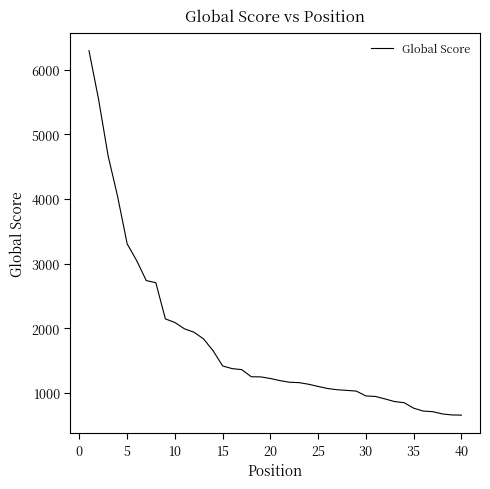

What is the maximum value shown in the chart?

6295